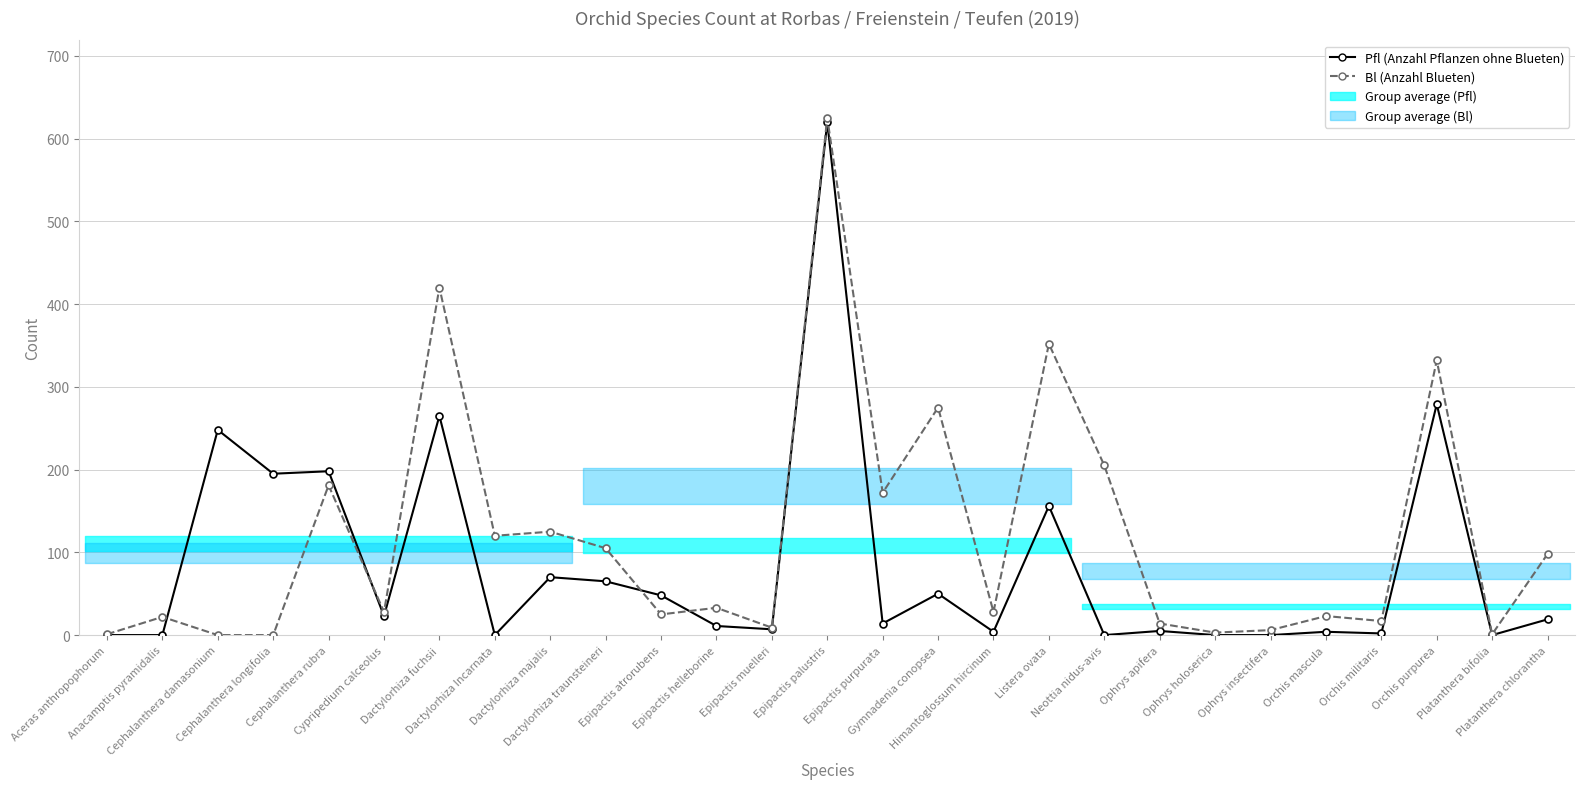

What is the difference between the maximum and minimum values in the Pfl (Anzahl Pflanzen ohne Blueten) series?

620